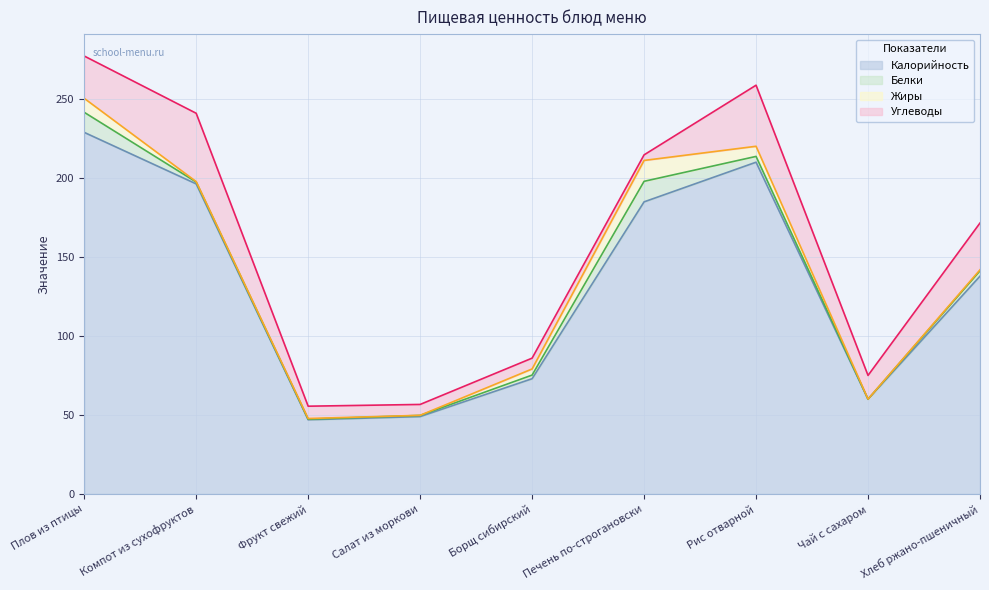

What is the maximum value for Калорийность?

229.0